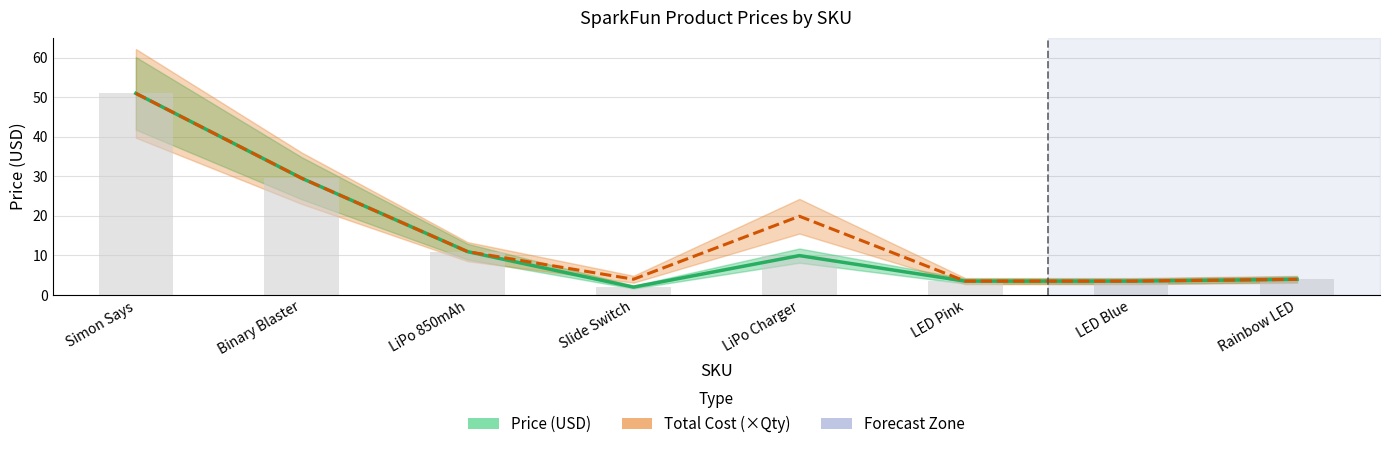

Reading left to right, list all the values displayed in this chart.

Price (USD): 51.0	29.5	10.9	2.0	9.9	3.5	3.5	4.0
Total Cost (×Qty): 51.0	29.5	10.9	4.0	19.9	3.5	3.5	4.0